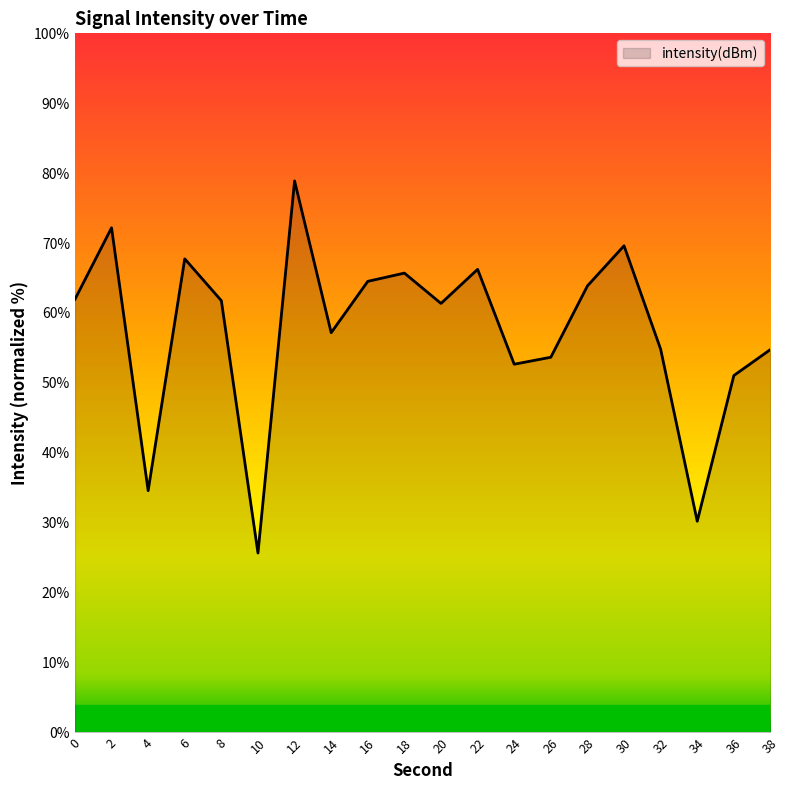

What is the ratio of the value at 18 to the value at 6?

1.0